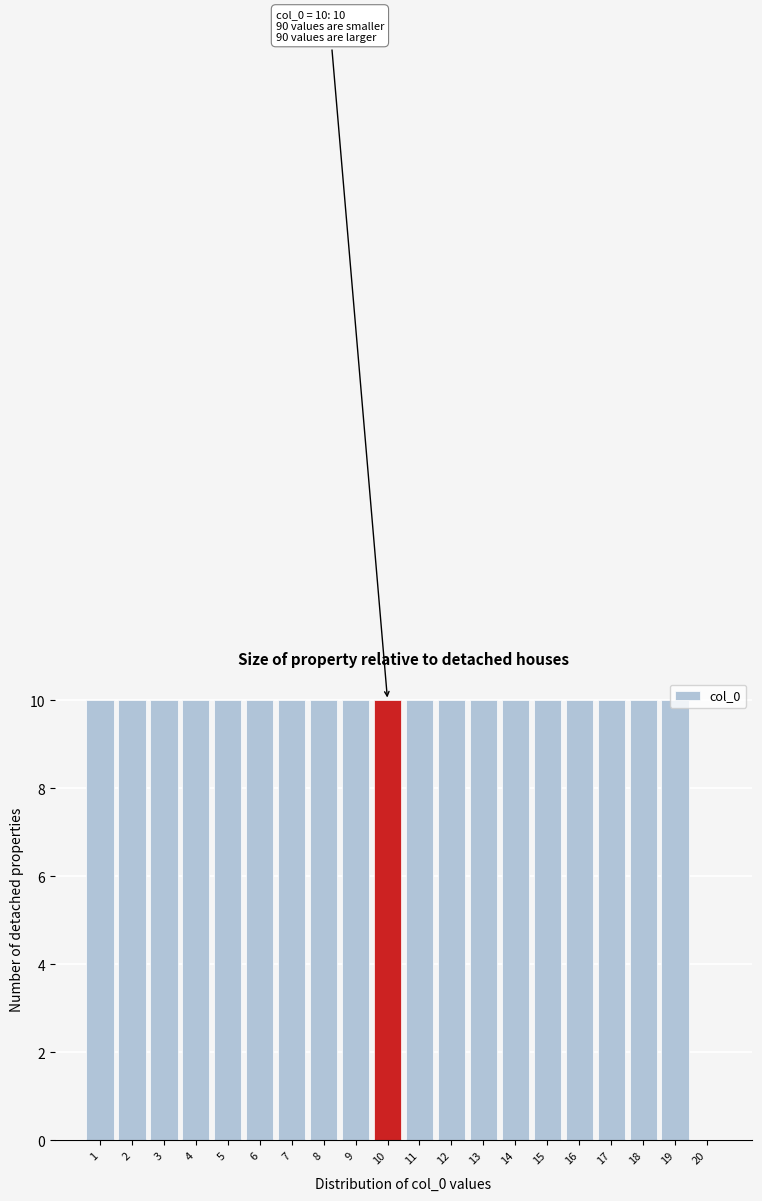

The value at 19 is 10. True or false?

True